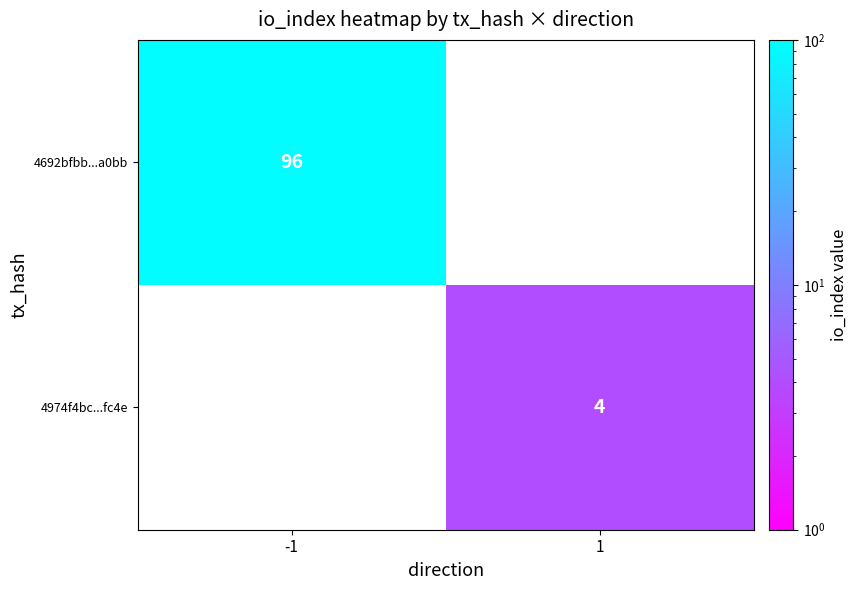

Is it true that 4974f4bc...fc4e equals 5 at 1?

False